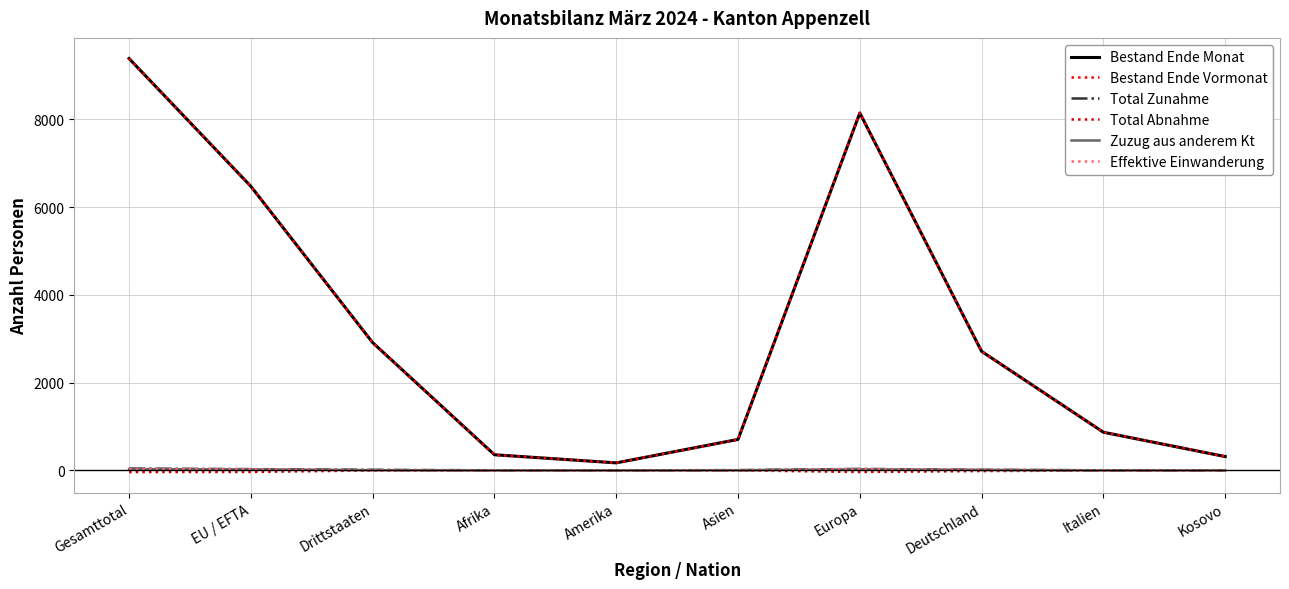

Where is the first local maximum for Bestand Ende Monat?

Europa